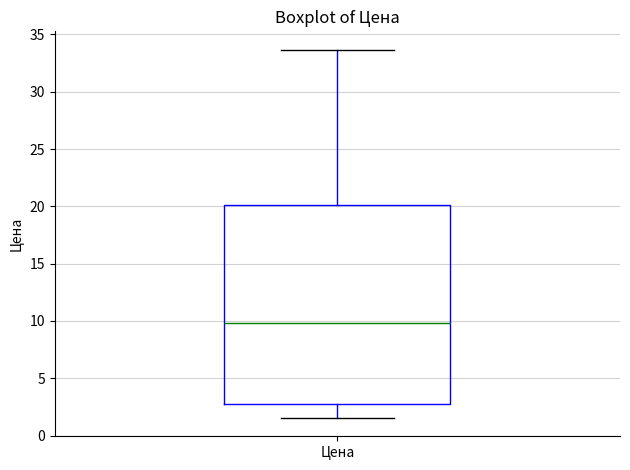

Where does the upper whisker of the box for Цена end on the y-axis? The values are not printed on the chart, so give them approximately, as read against the axis.

33.5